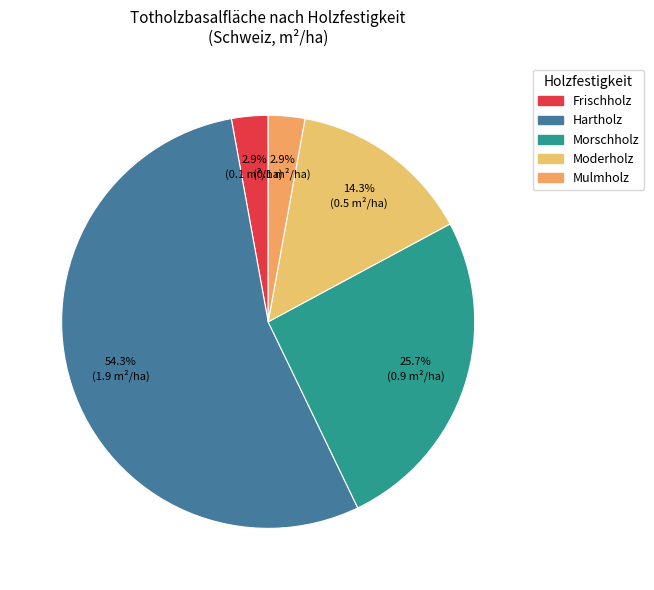

To the nearest percent, what percentage of the pie is Moderholz?

14%